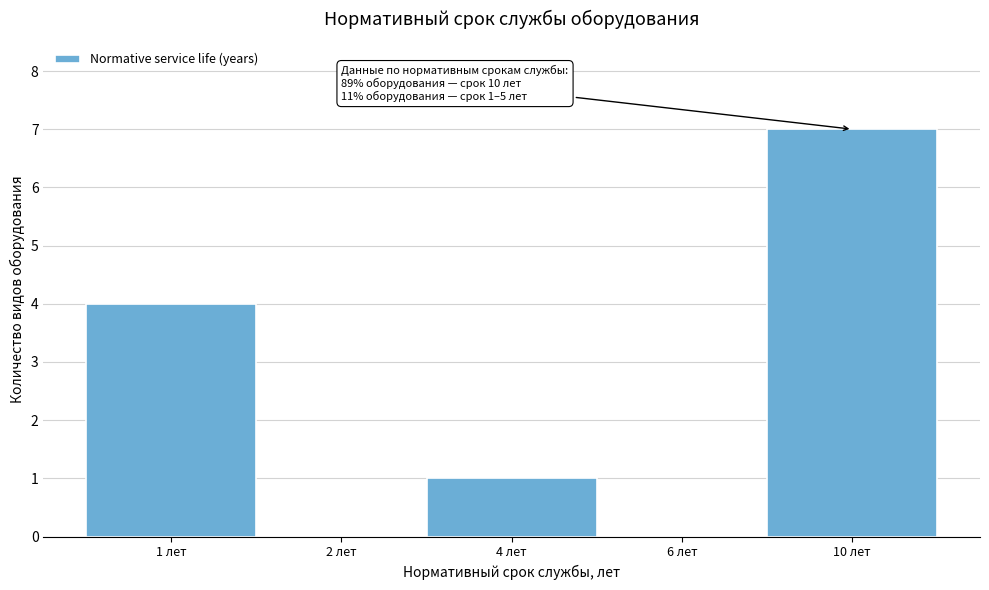

Reading right to left, extract all data points from this chart.

10 лет=7	6 лет=0	4 лет=1	2 лет=0	1 лет=4